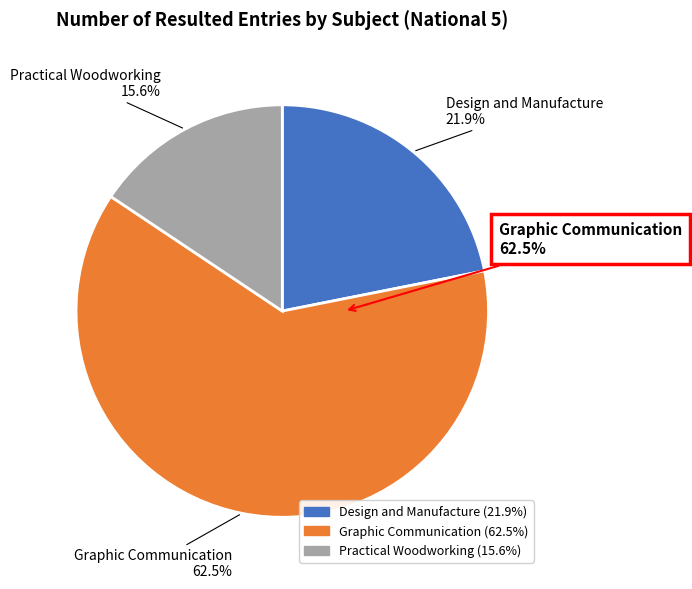

What percentage is the Design and Manufacture slice, to the nearest percent?

22%